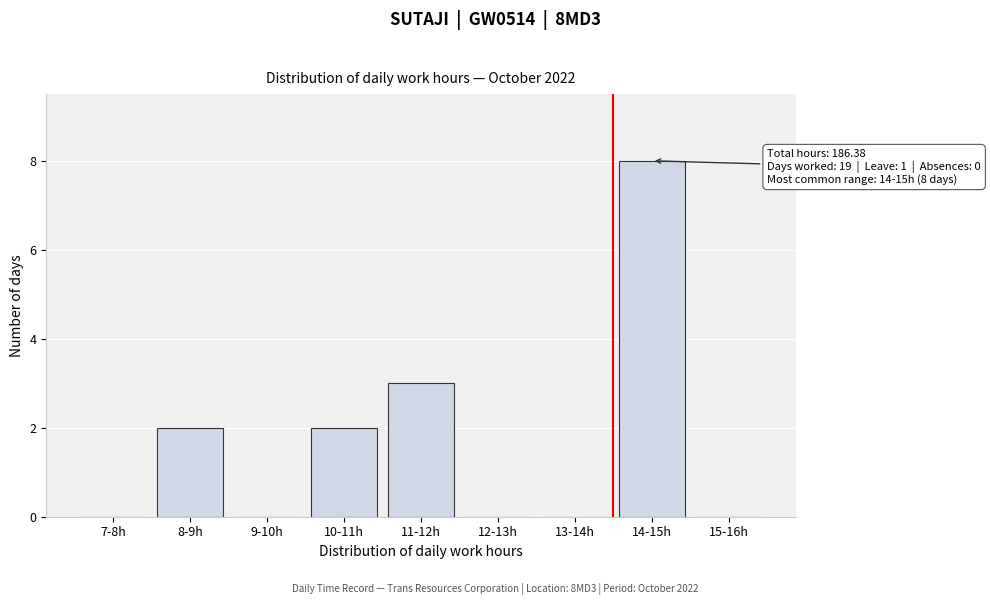

Reading left to right, list all the values displayed in this chart.

7-8h=0	8-9h=2	9-10h=0	10-11h=2	11-12h=3	12-13h=0	13-14h=0	14-15h=8	15-16h=0